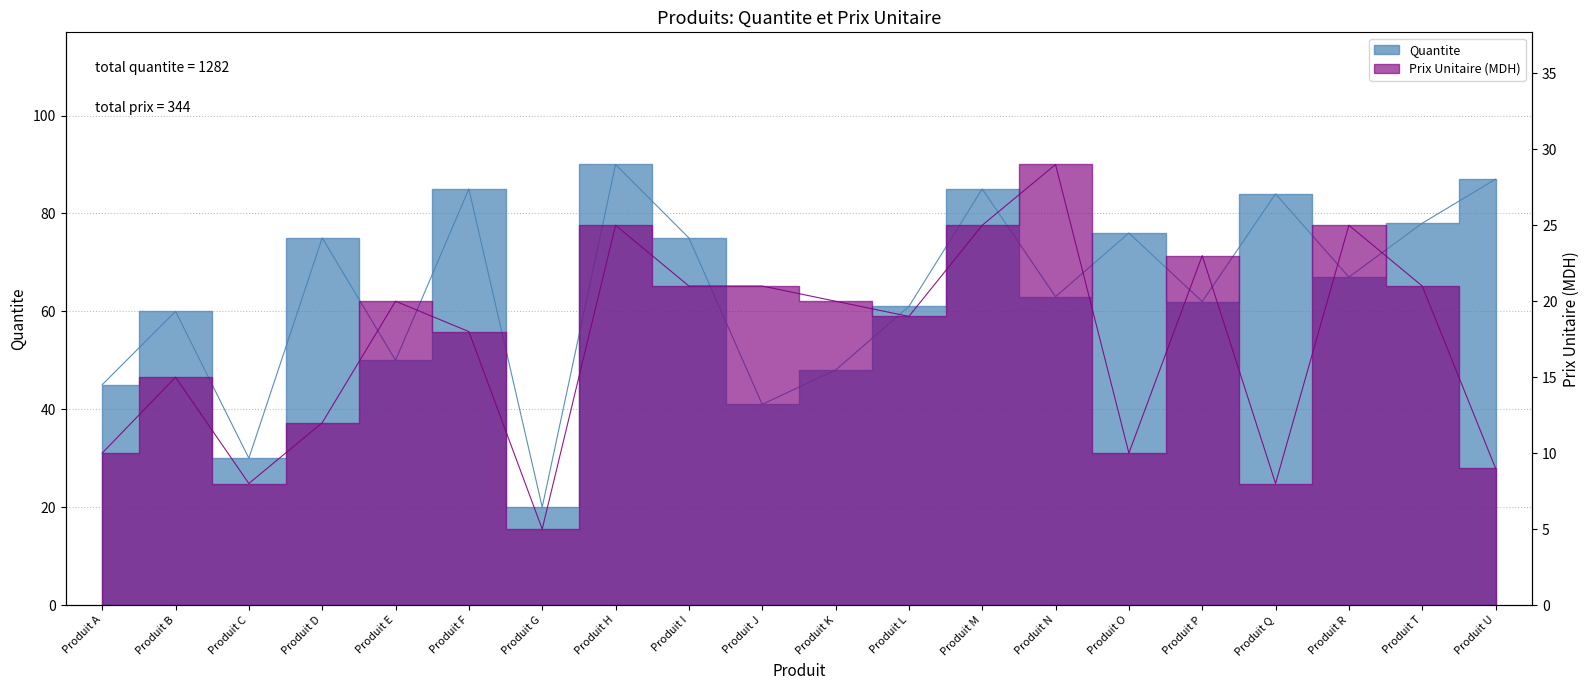

How many data points in Quantite are less than 67?

10